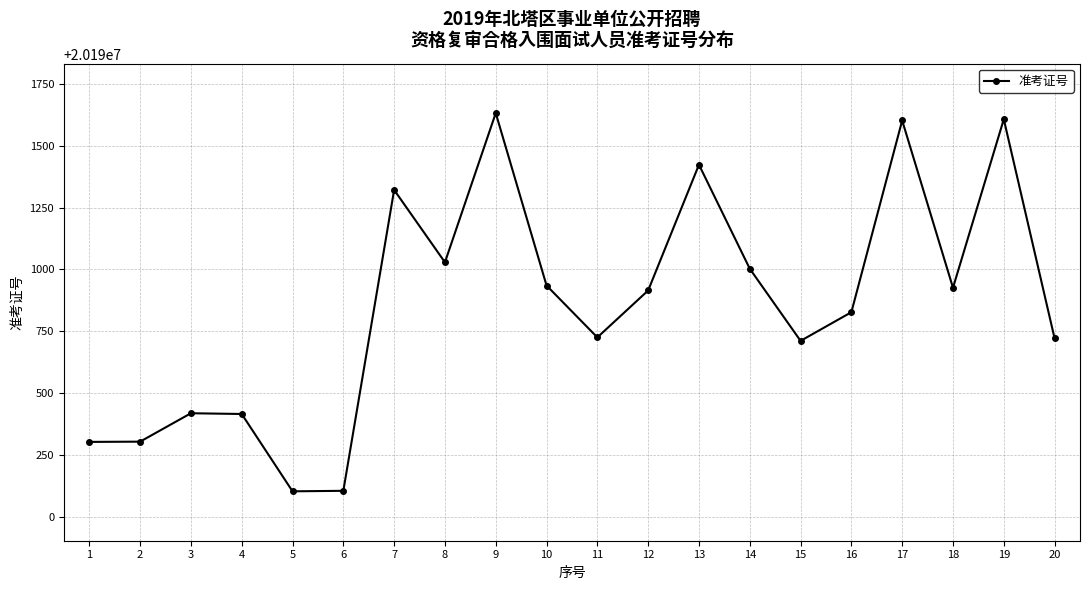

What is the maximum value shown in the chart?

20191633